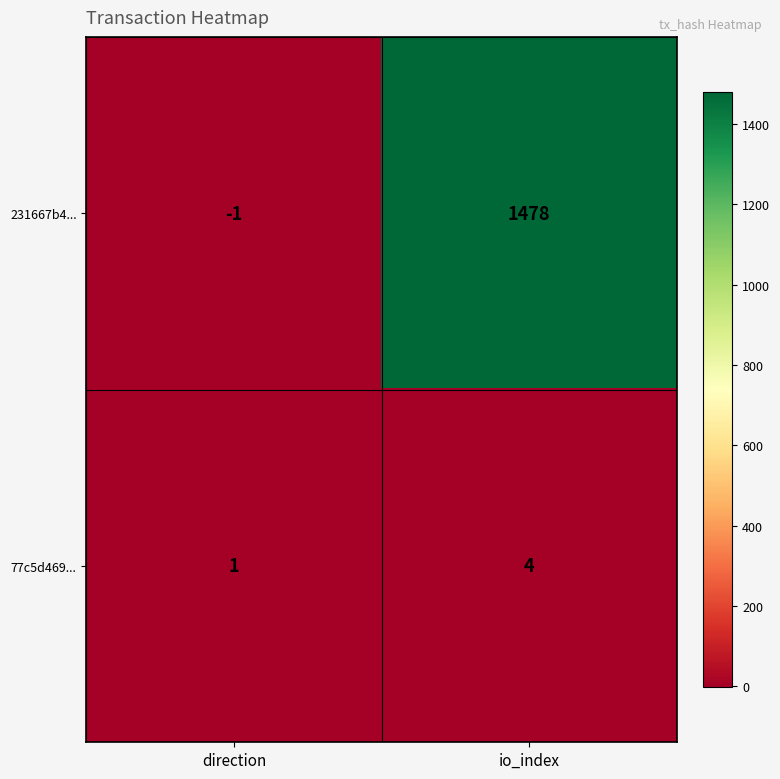

Which category has the lowest value in the 77c5d469... series?

direction